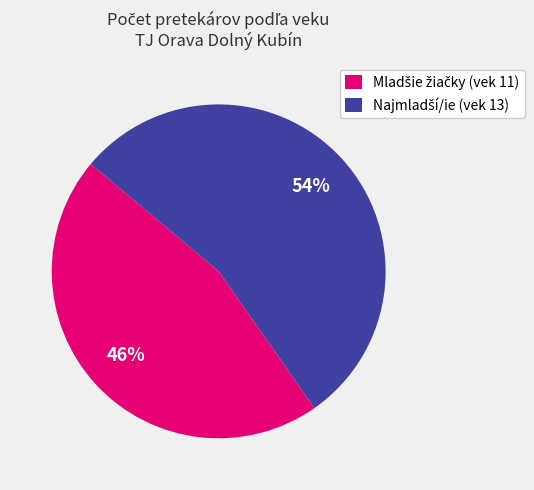

To the nearest percent, what is the difference between the largest and smallest slice percentages?

8%